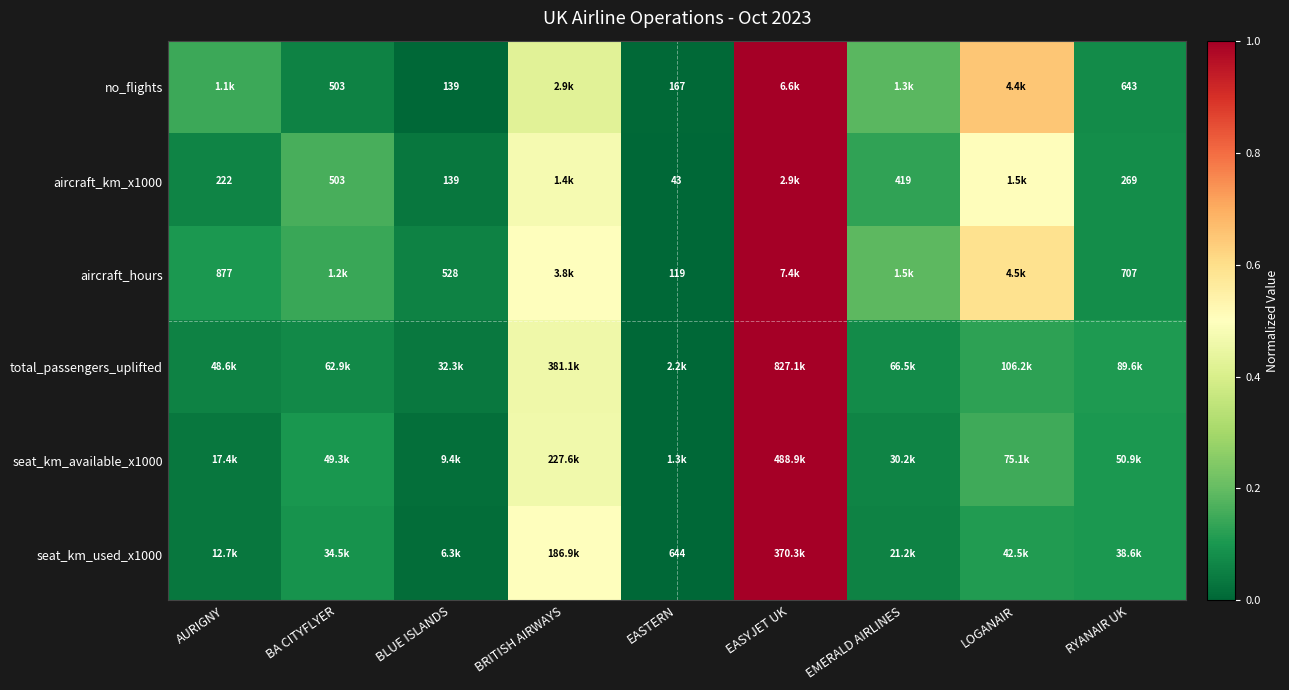

What is the spread (max minus min) of values at EMERALD AIRLINES?

0.1